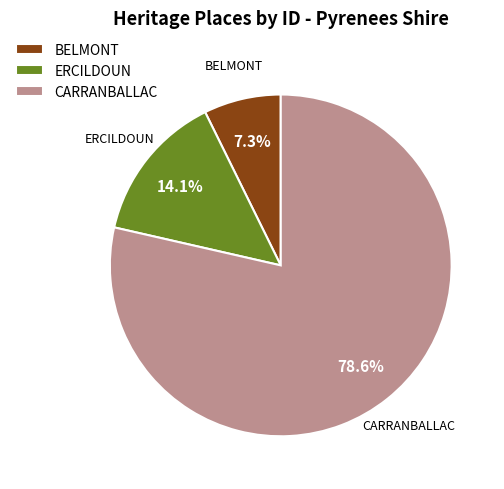

Which has a higher value, BELMONT or CARRANBALLAC?

CARRANBALLAC